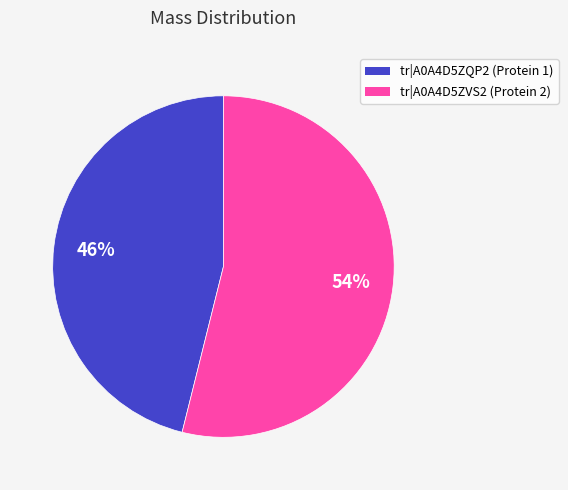

To the nearest percent, what is the average slice percentage?

50%